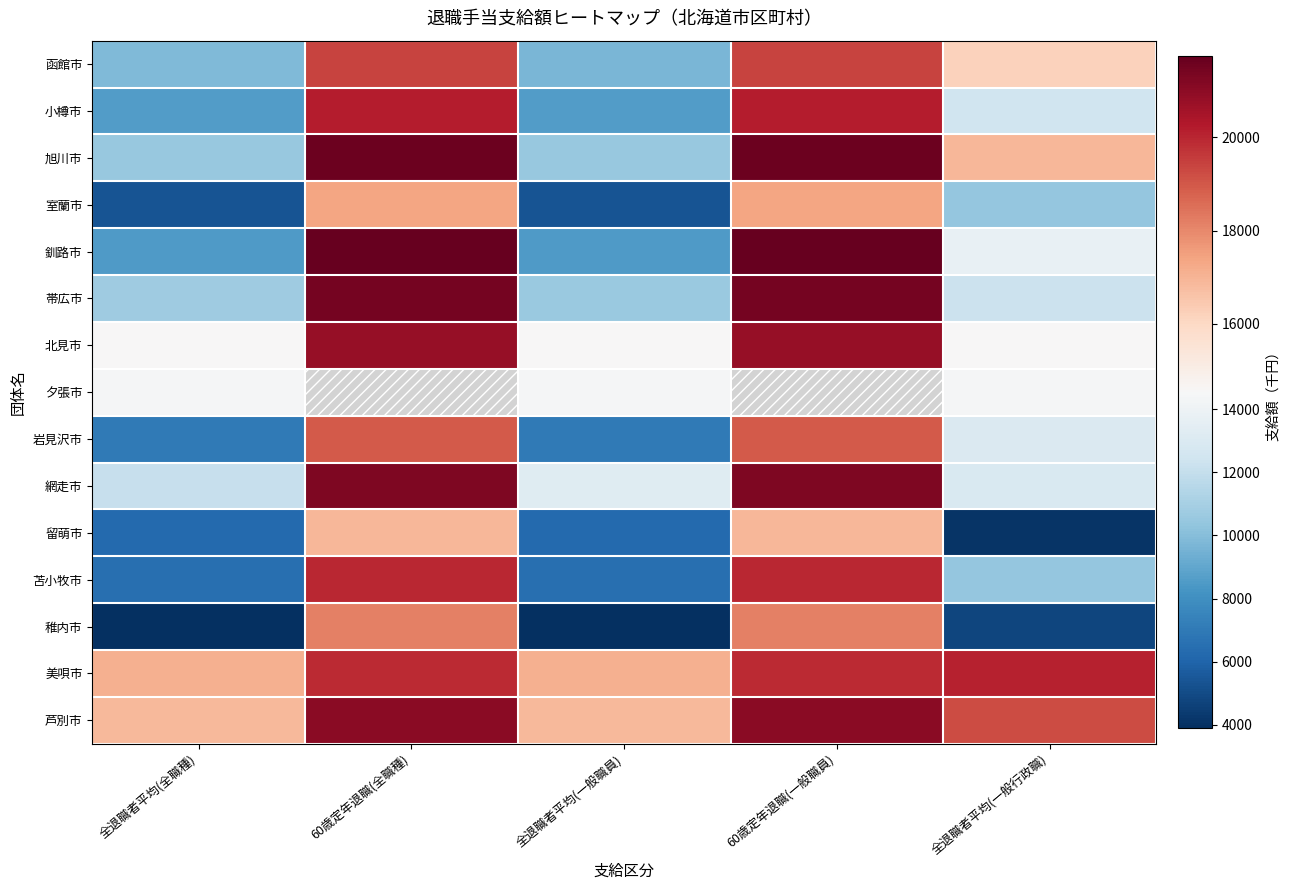

What is the minimum value for 留萌市?

4125.0